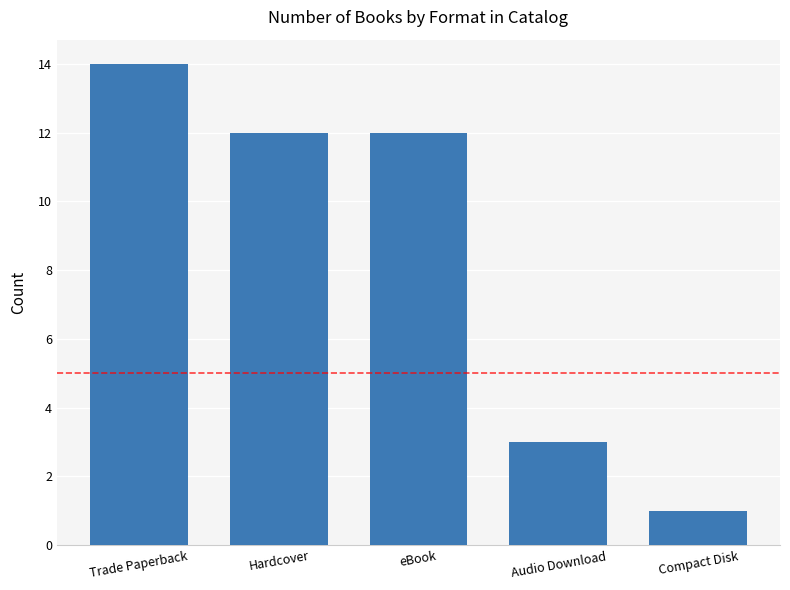

Reading left to right, extract all data points from this chart.

14	12	12	3	1